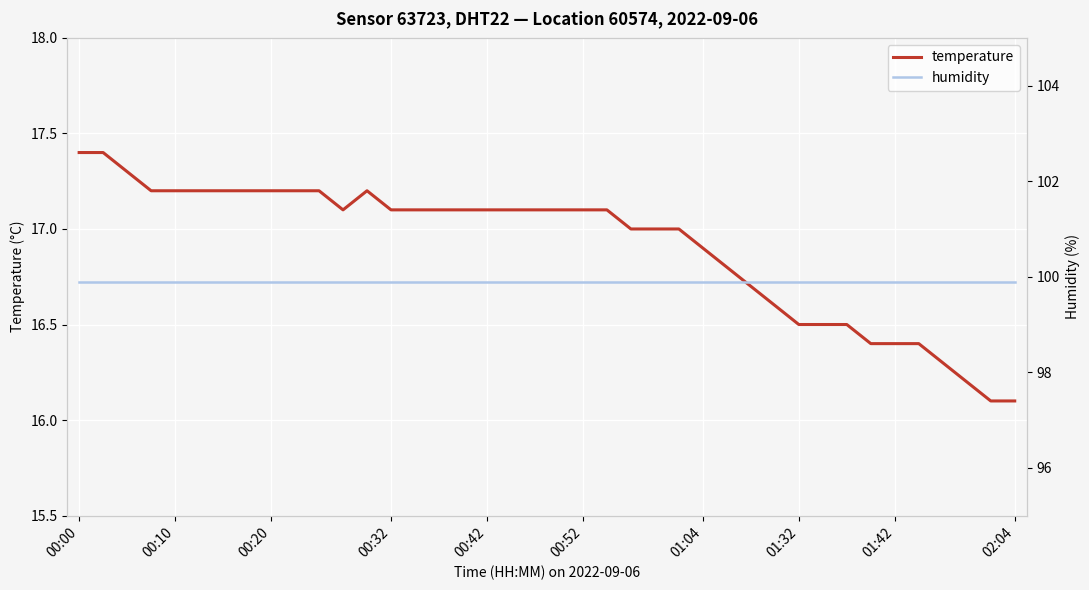

Which series changed the most between 15 and 35?

temperature